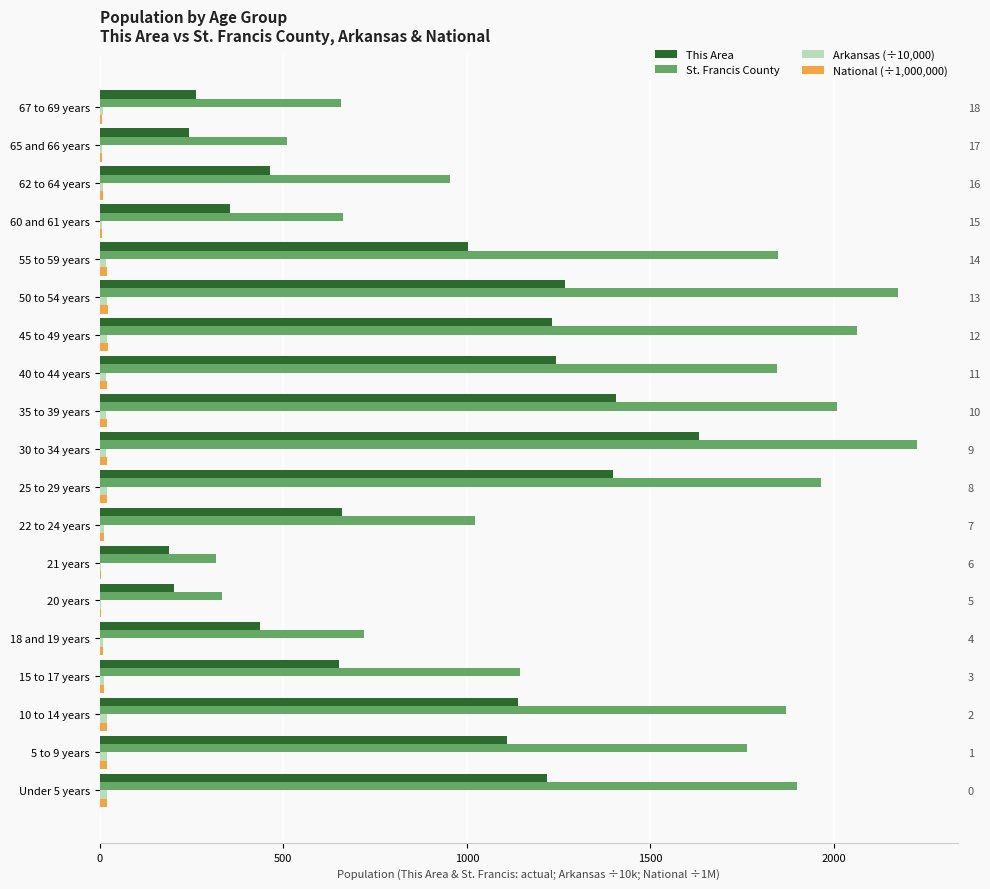

What is the highest value of the Arkansas (÷10,000) series?

20.6